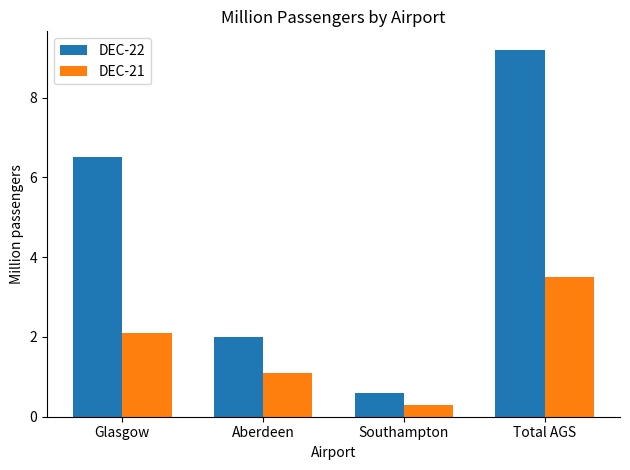

At how many categories does at least one series exceed 0?

4